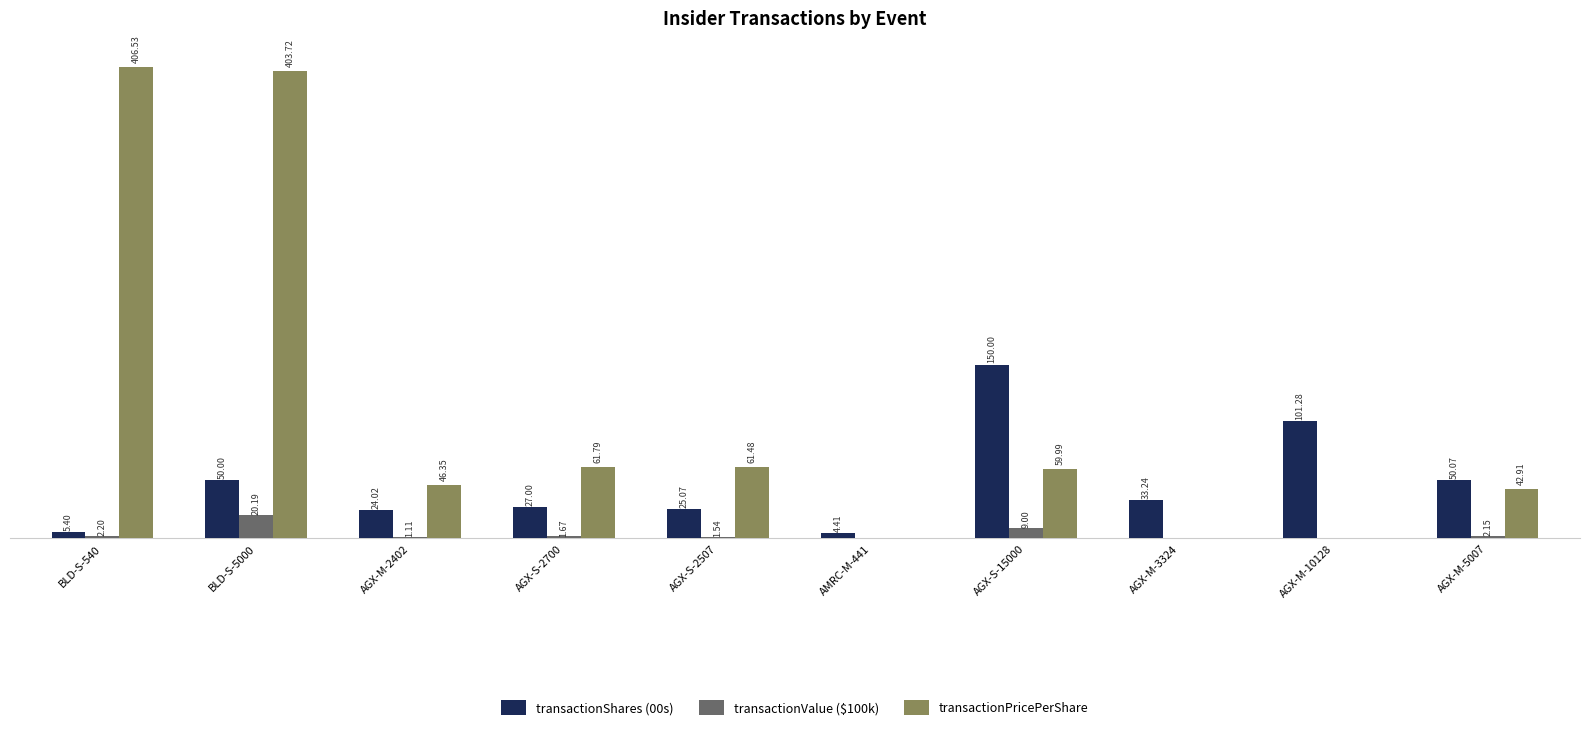

Is the value of transactionShares (00s) at BLD-S-540 greater than the value of transactionPricePerShare at AGX-S-2507?

No